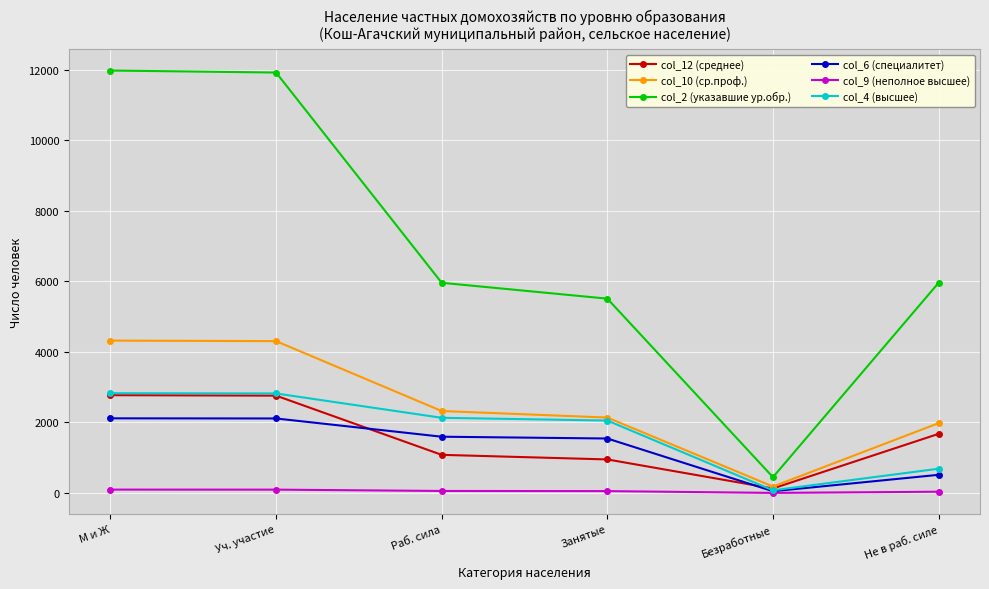

What is the maximum value shown in the chart?

11976